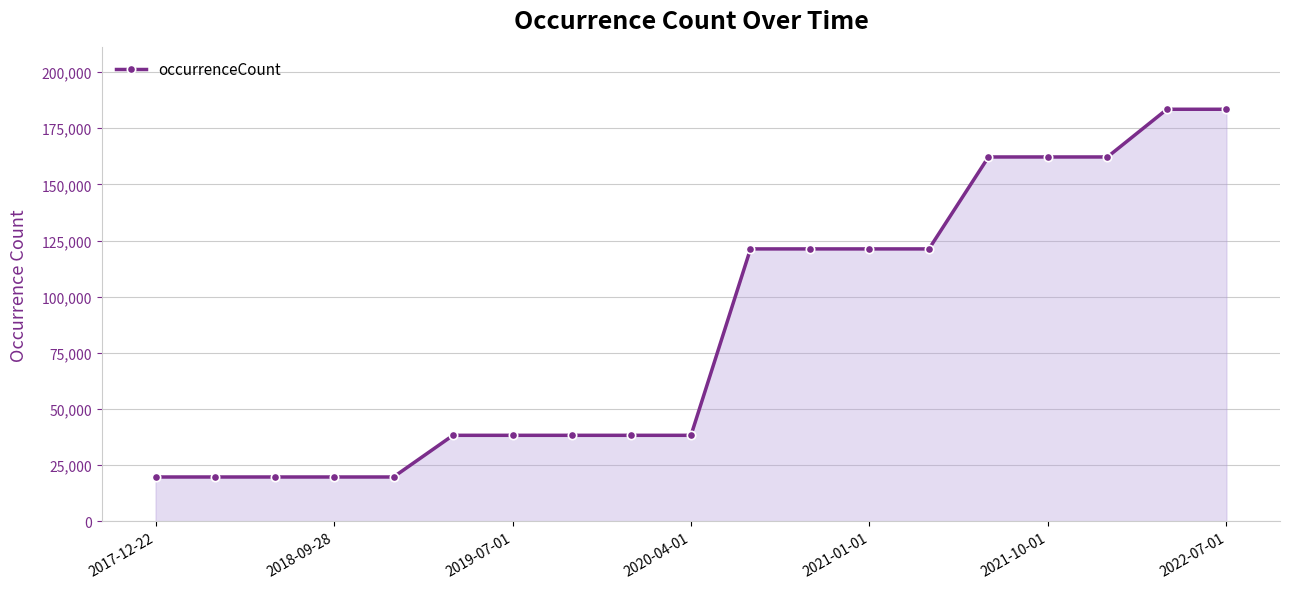

What is the smallest value displayed?

19765